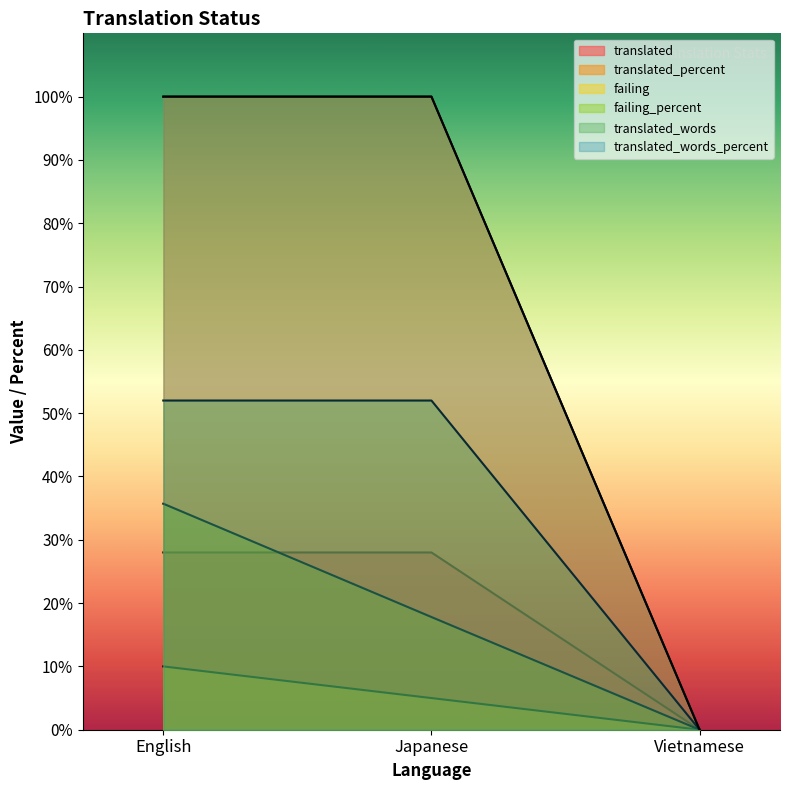

Reading left to right, list all the values displayed in this chart.

translated: 28.0	28.0	0.0
translated_percent: 52.0	52.0	0.0
failing: 10.0	5.0	0.0
failing_percent: 35.7	17.8	0.0
translated_words: 100.0	100.0	0.0
translated_words_percent: 100.0	100.0	0.0